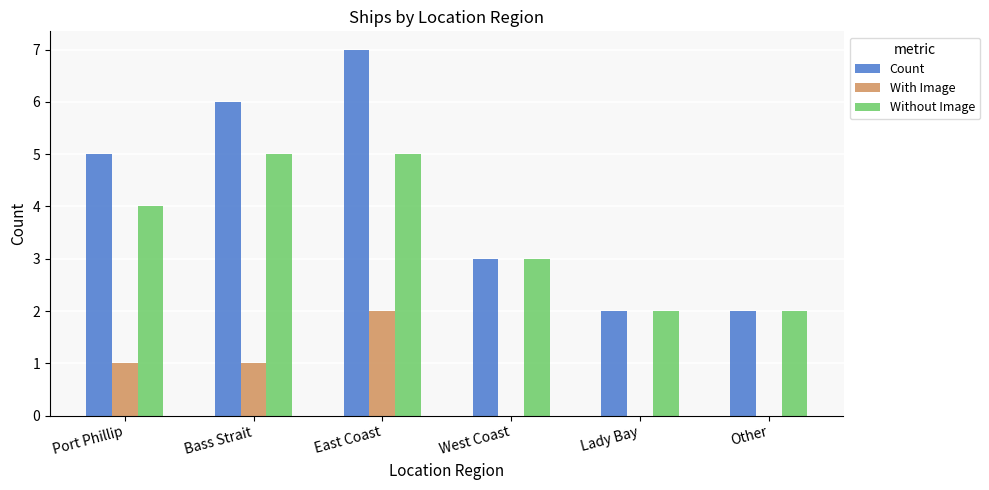

Read the Without Image value at East Coast.

5